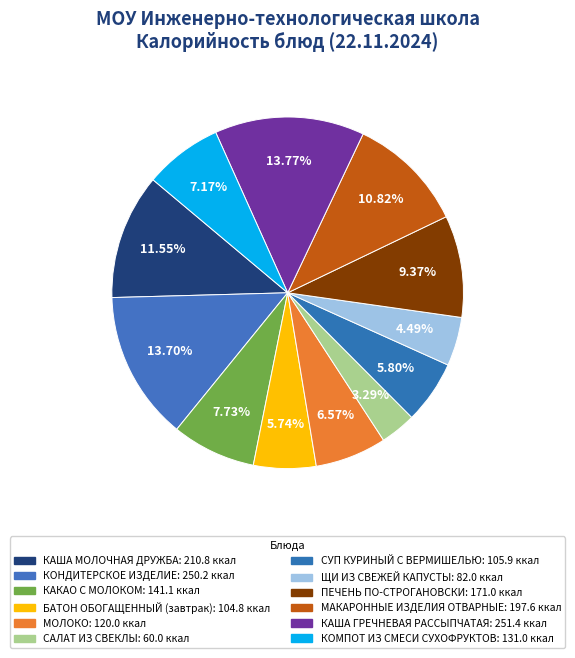

What is the total percentage of БАТОН ОБОГАЩЕННЫЙ (завтрак) and САЛАТ ИЗ СВЕКЛЫ?

9.0%